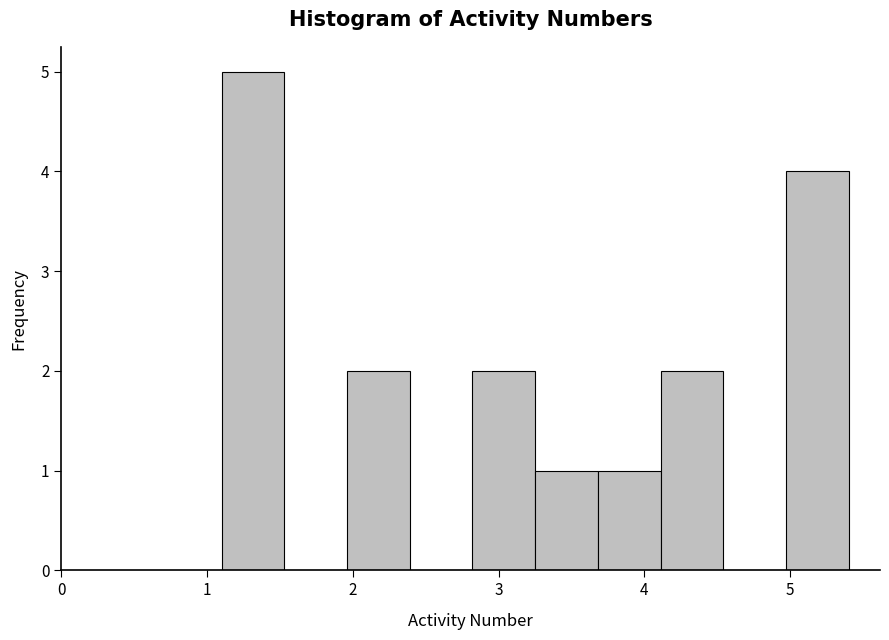

What is the height of the bar covering 1.10 to 1.53 on the x-axis? Neither the bar edges nor the heights are printed on the chart, so give them approximately, as read against the axes.

5